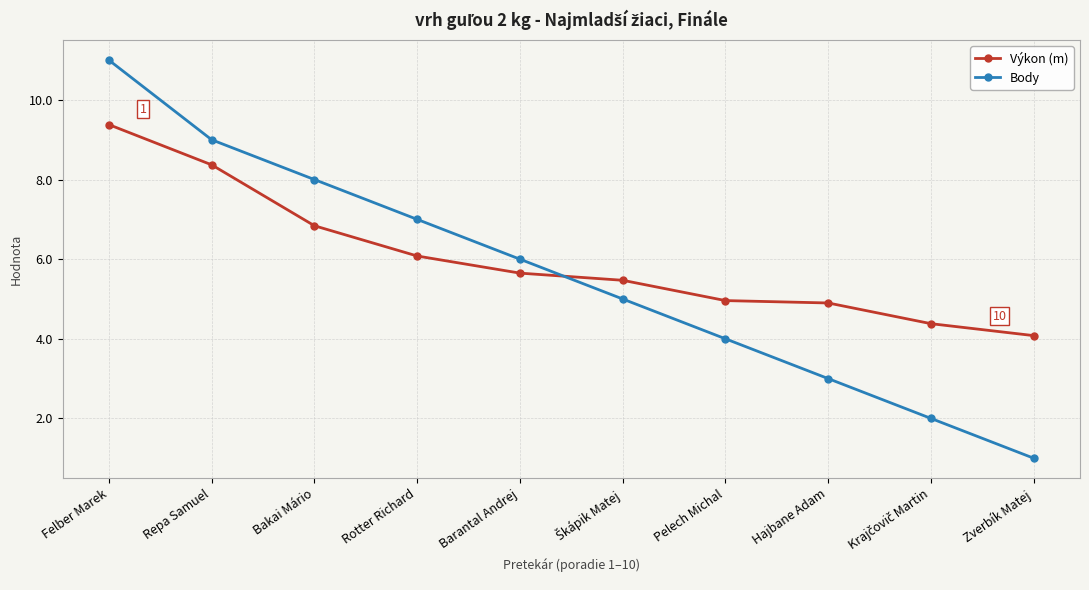

What is the difference between the highest and lowest values at Hajbane Adam?

1.9